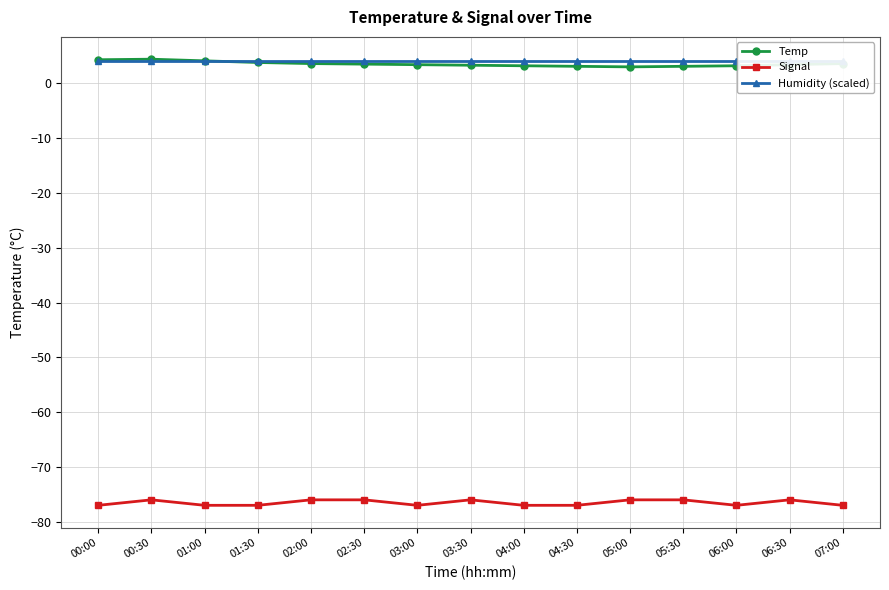

What is the difference between the second highest and minimum values in the Temp series?

1.3